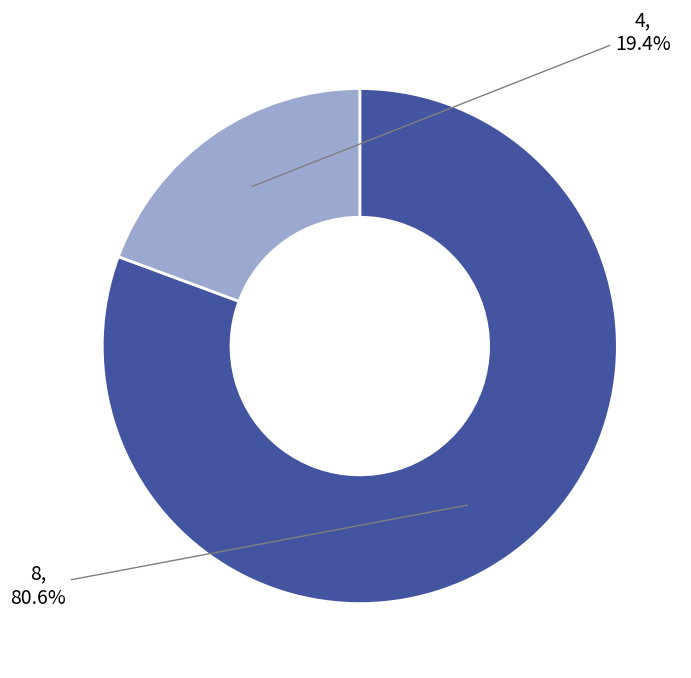

Is there any slice that represents more than half of the pie?

Yes